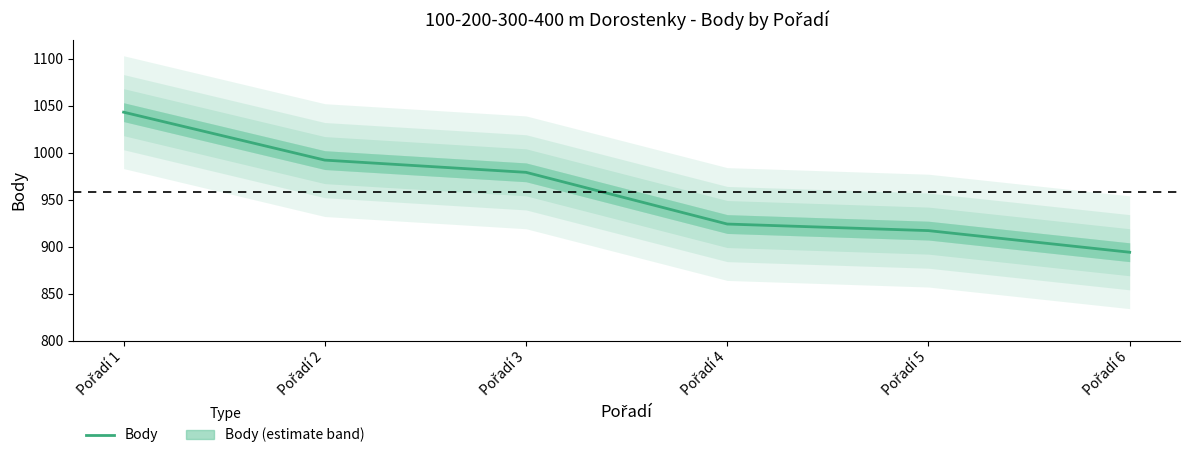

How many lines are shown in the chart?

1